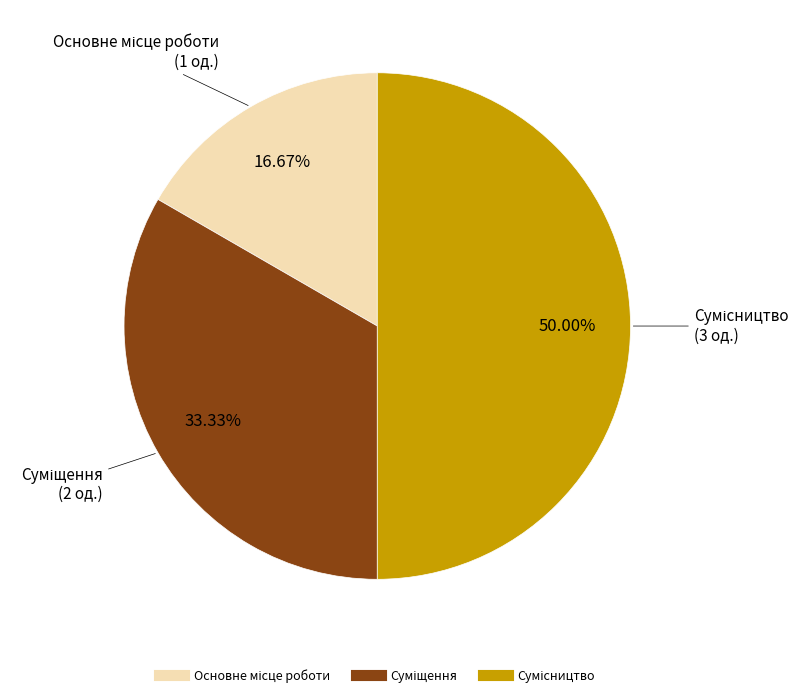

How much of the chart is everything except Сумісництво?

50.0%